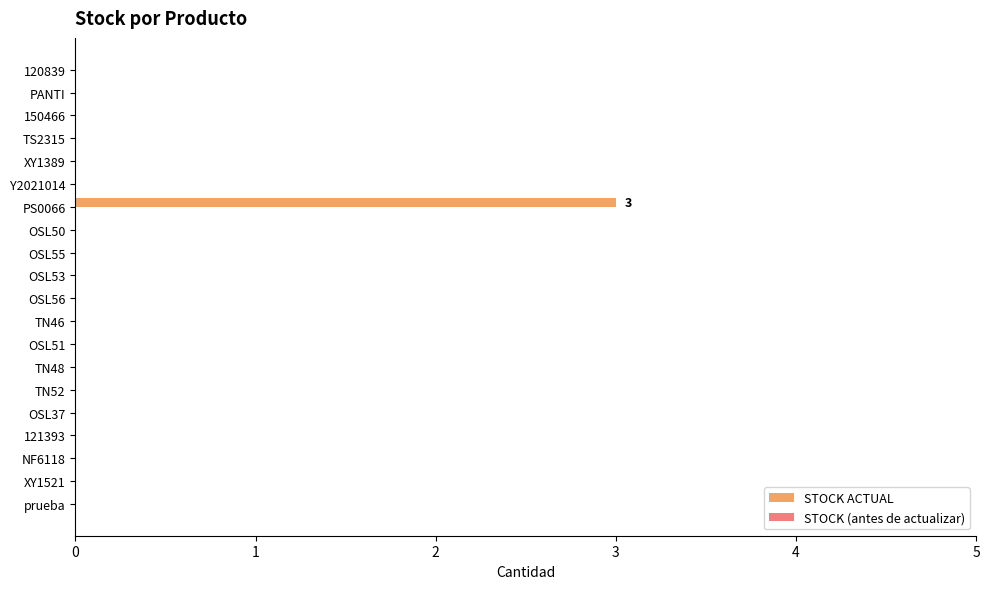

What is the sum of all values?

3